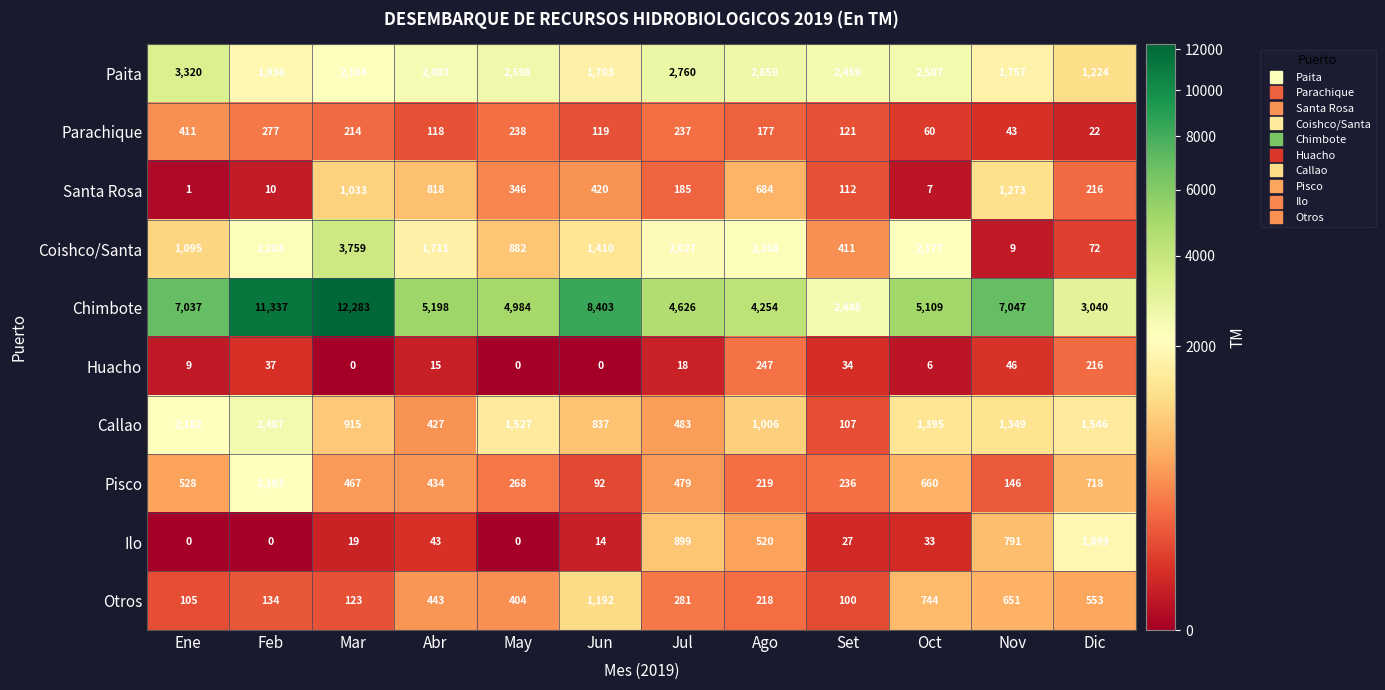

True or false: Otros has a value of 1717 at Jun.

False